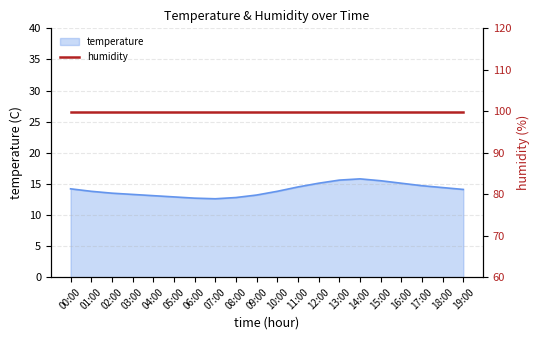

True or false: the data shows 22.3 at 04:00.

False